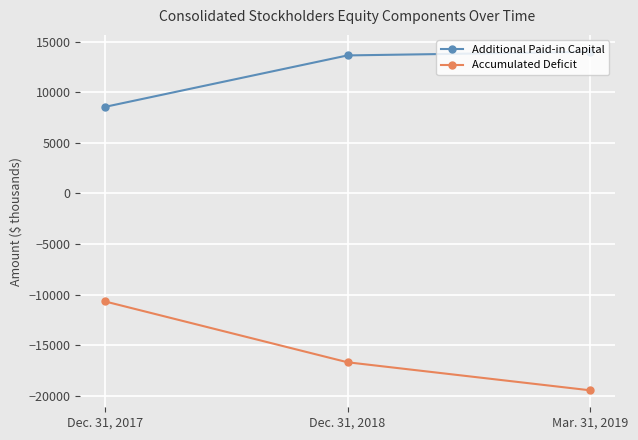

Rank the series by their maximum value, from lowest to highest.

Accumulated Deficit, Additional Paid-in Capital